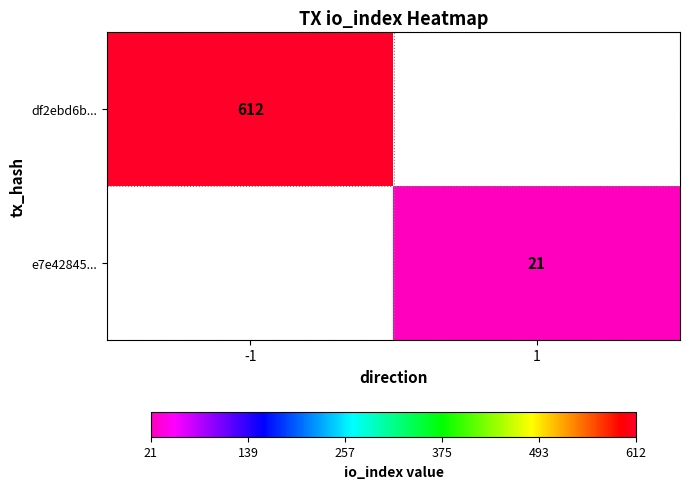

The value of df2ebd6b... at -1 is 418. True or false?

False